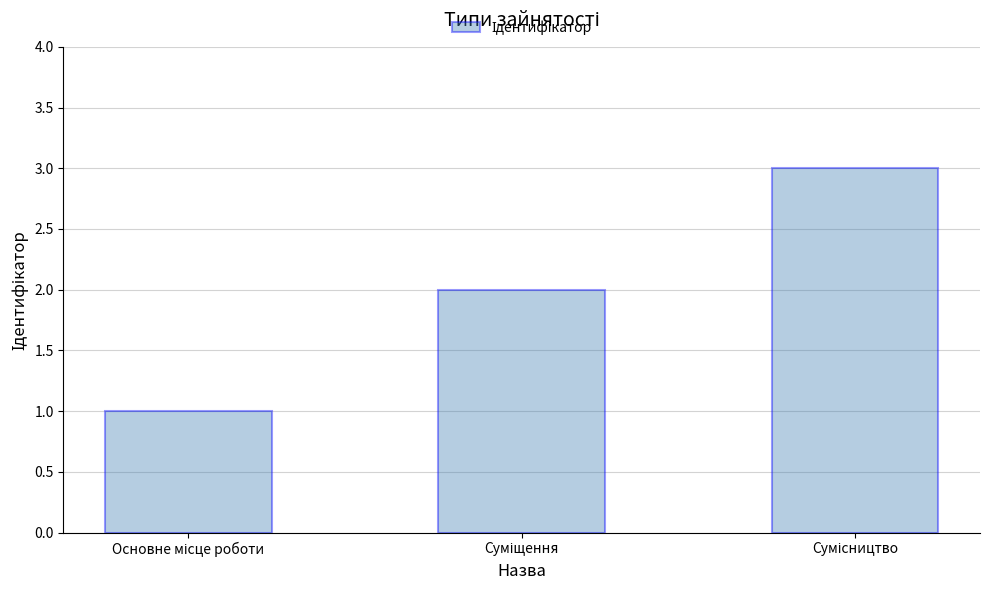

What is the maximum value shown in the chart?

3